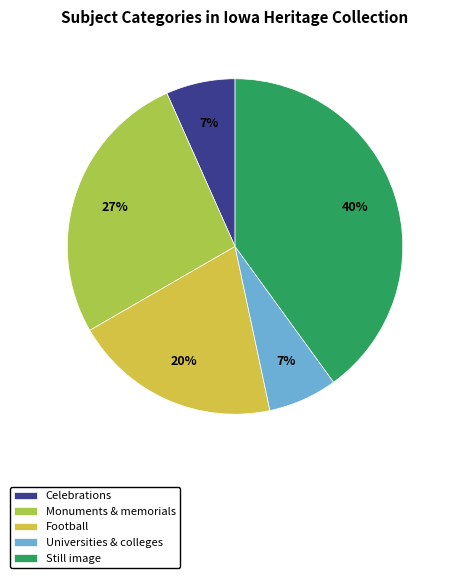

How many slices are in this pie chart?

5